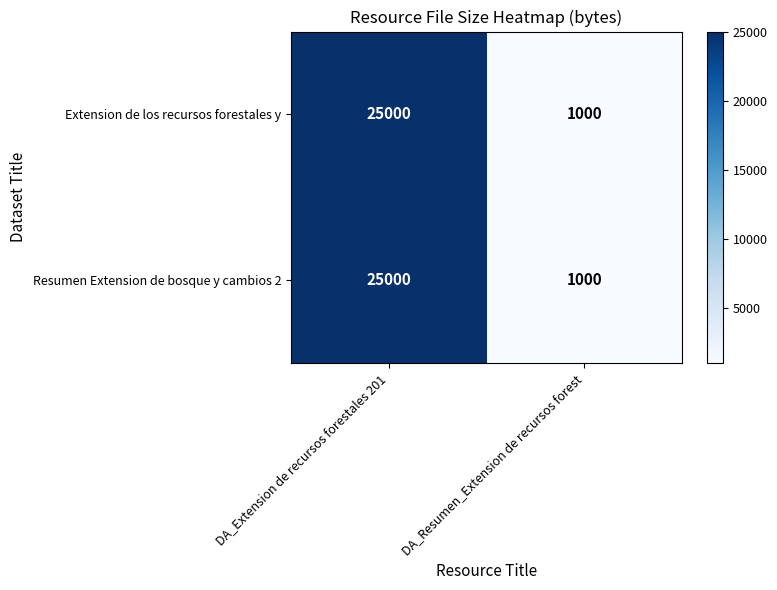

How many categories are shown in the chart?

2